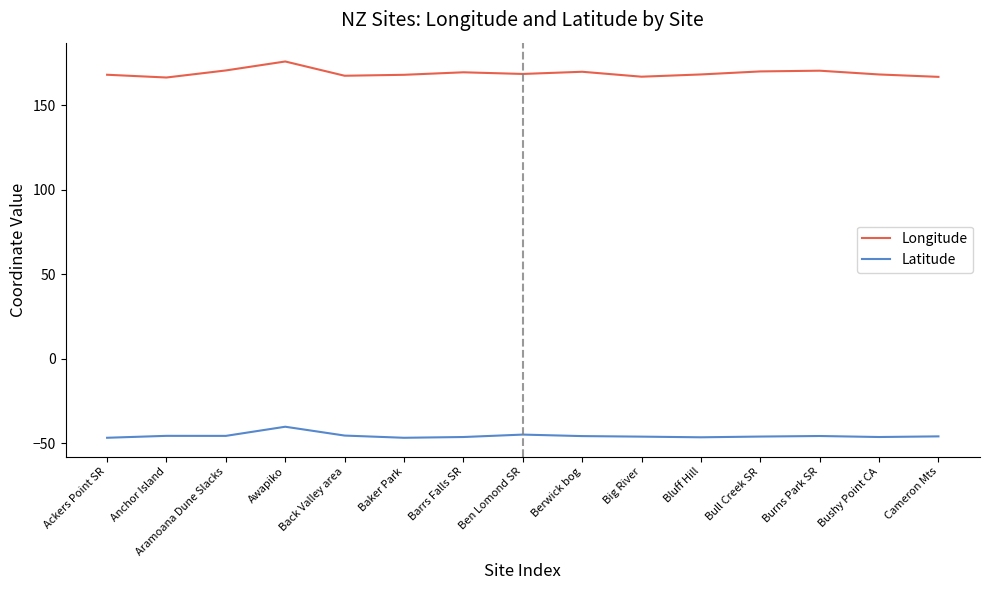

What is the difference between the maximum and minimum values in the Longitude series?

9.5